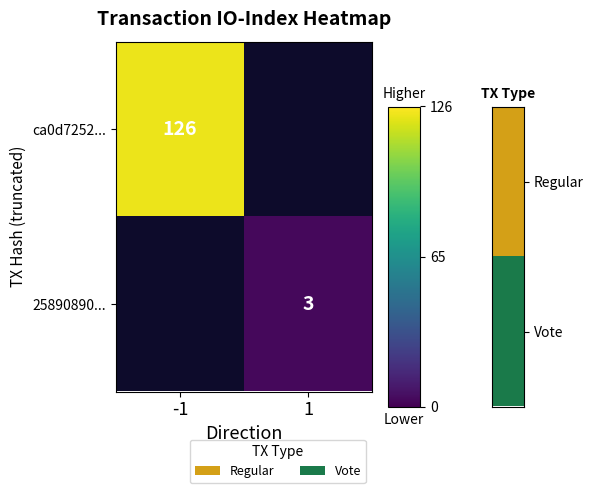

Which has a higher value, 1 or -1?

-1